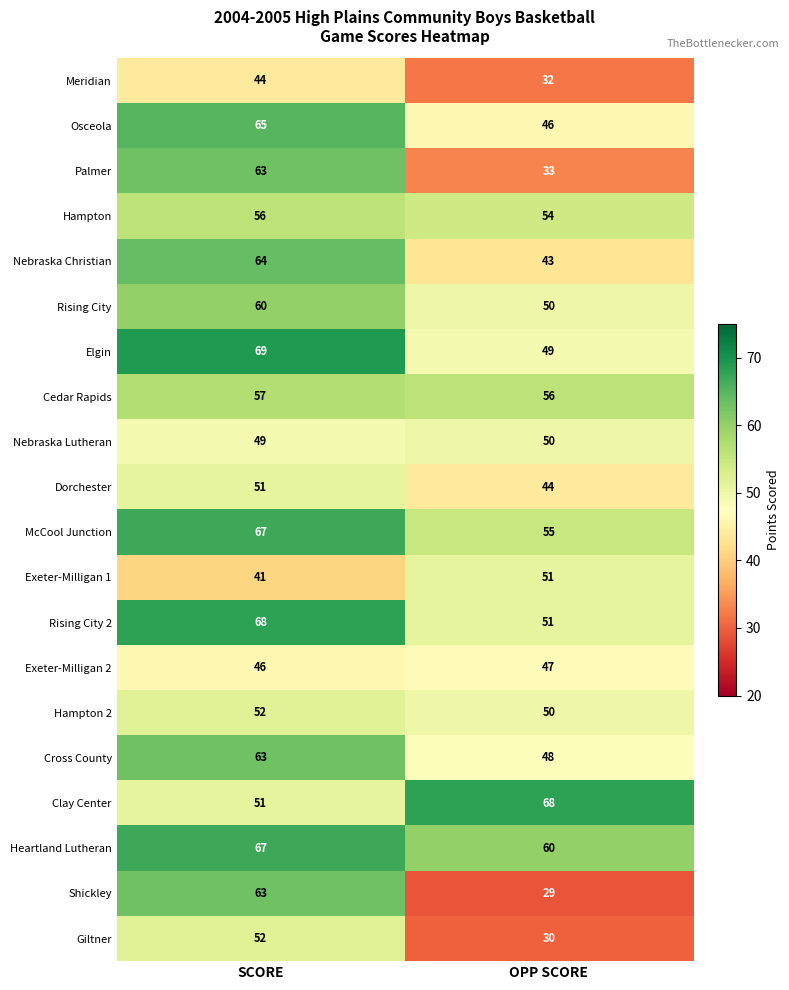

The value of Hampton 2 at SCORE is 13. True or false?

False